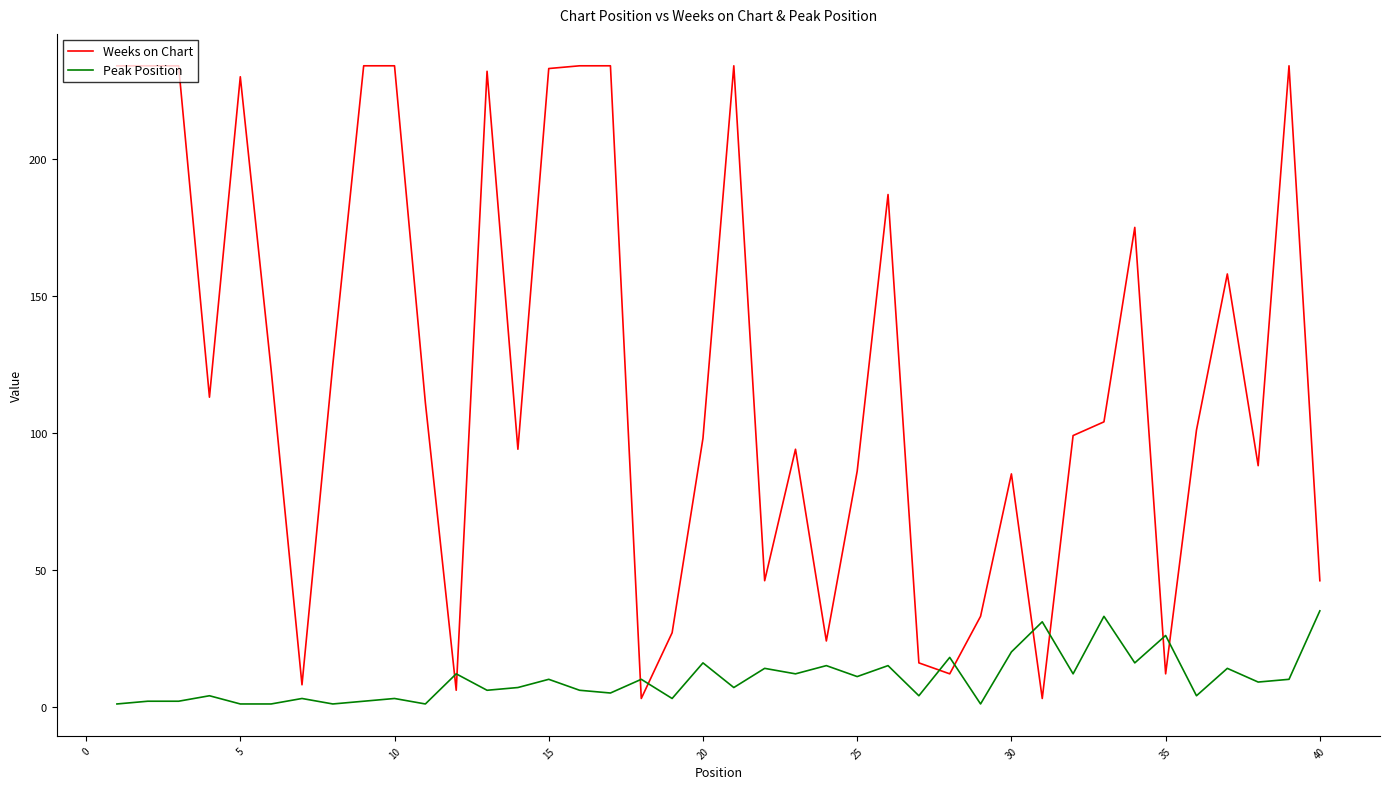

Which series has the largest total across all categories?

Weeks on Chart